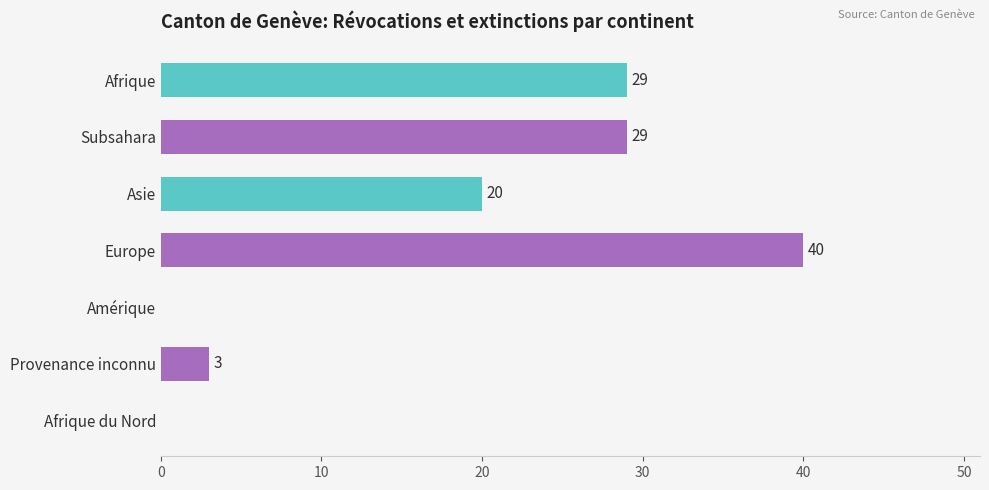

Reading top to bottom, what are all the values shown in this chart?

Afrique=29	Subsahara=29	Asie=20	Europe=40	Amérique=0	Provenance inconnu=3	Afrique du Nord=0